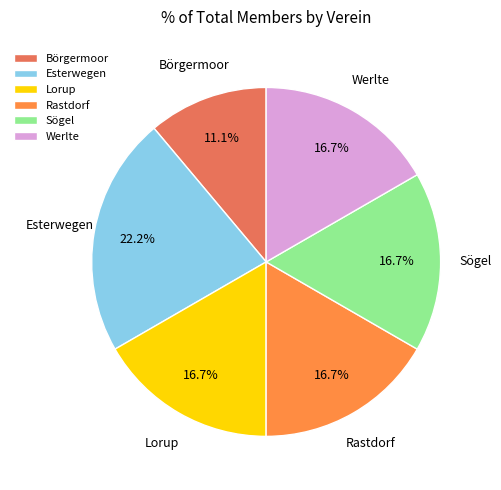

To the nearest percent, what portion does Lorup represent?

17%